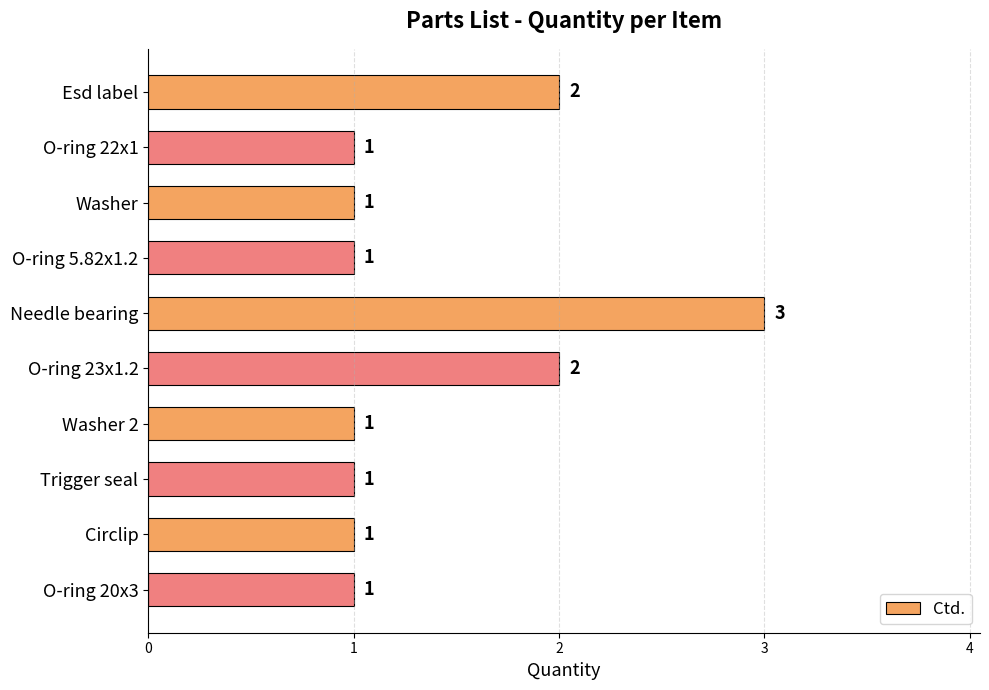

How many bars are there in total?

10